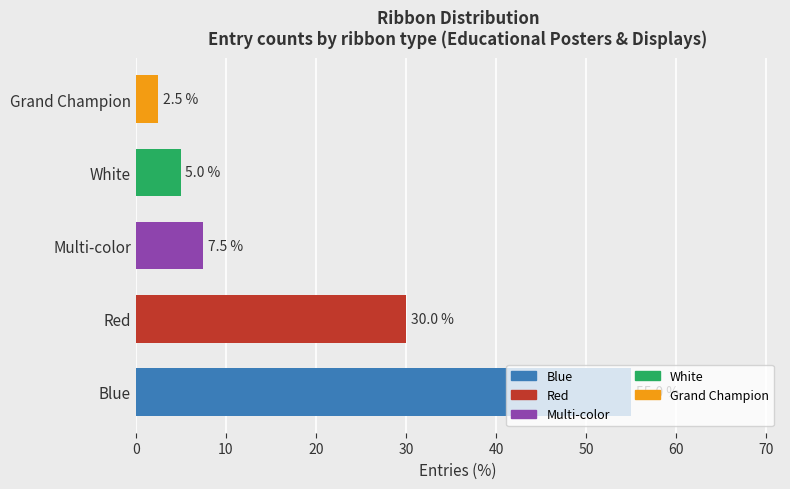

What is the greatest value displayed?

55.0